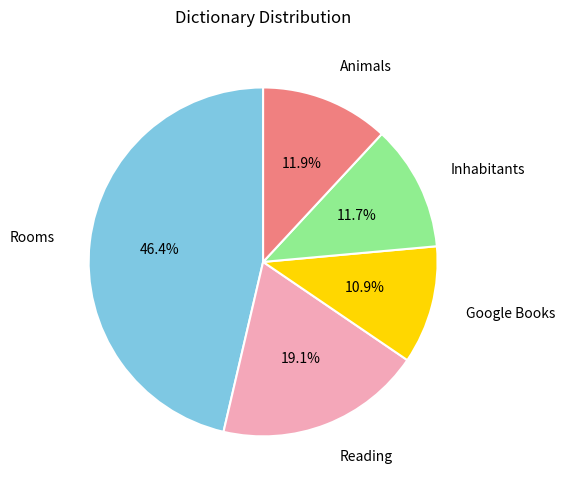

Does any single category account for the majority?

No